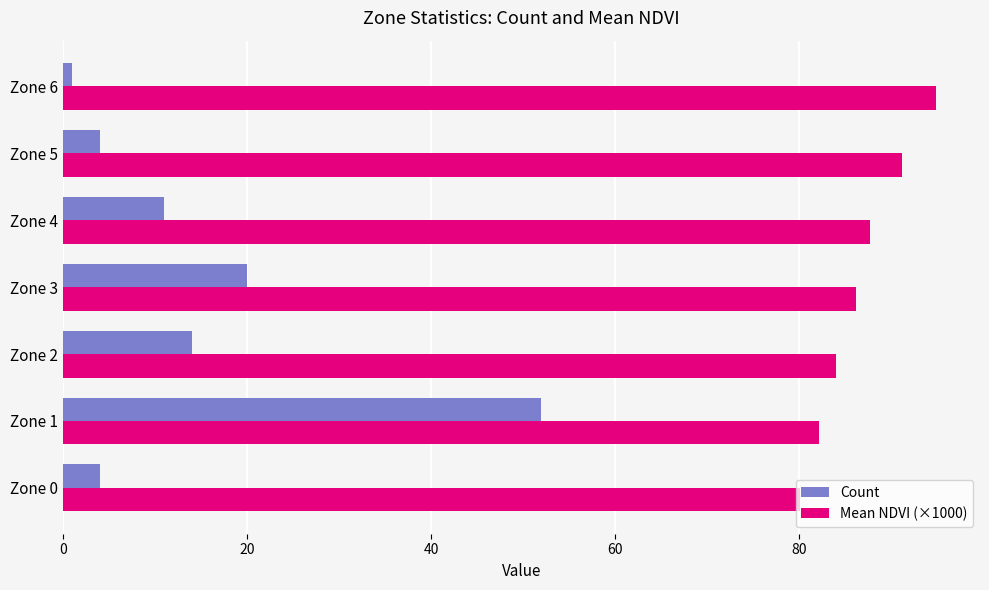

Rank the series by their average value, from lowest to highest.

Count, Mean NDVI (×1000)